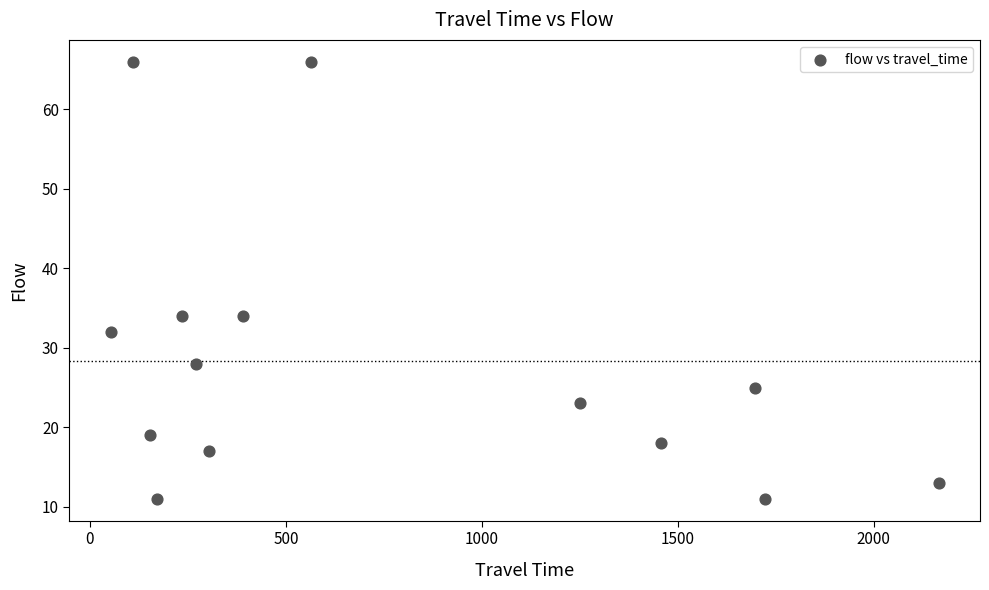

What is the range of Y values (max minus min)?

55